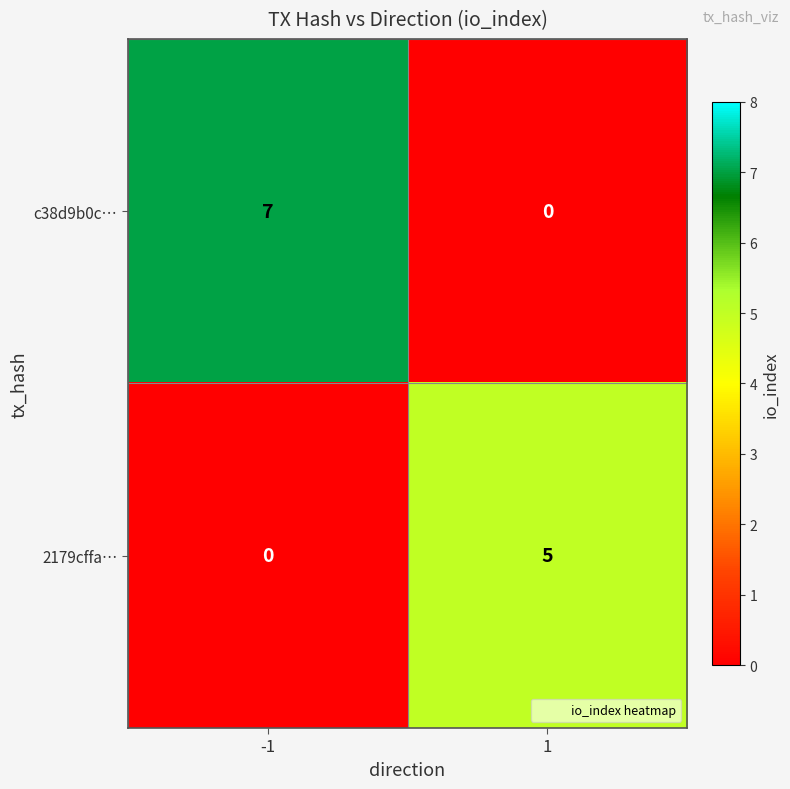

What is the sum of the 2179cffa… values at 1 and -1?

5